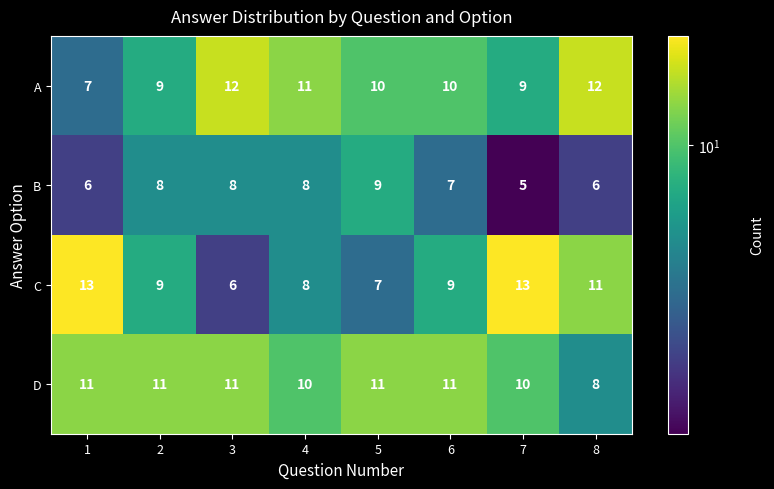

At how many categories does at least one series exceed 5?

8